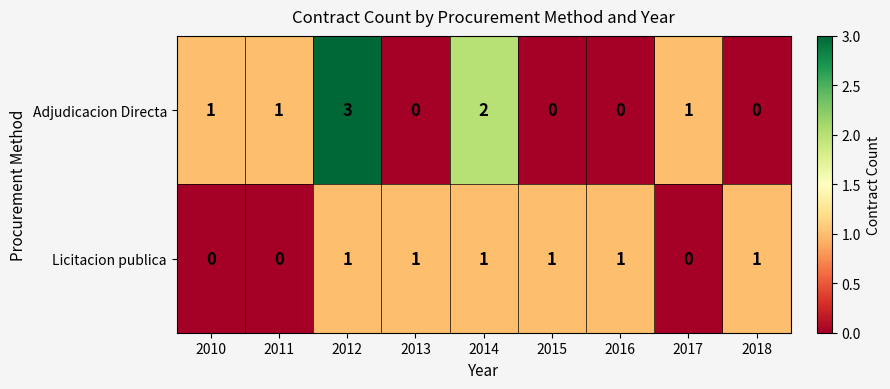

Between 2012 and 2013, which series saw the biggest shift?

Adjudicacion Directa